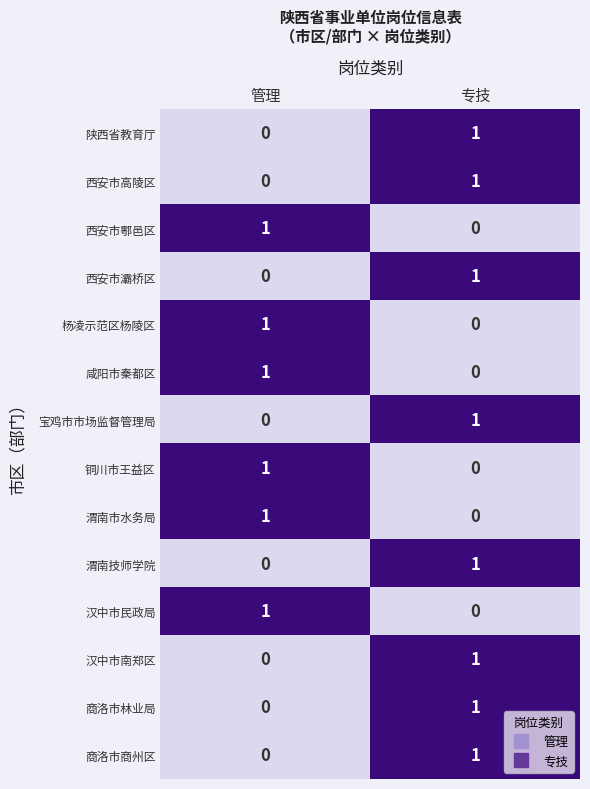

At which label does 杨凌示范区杨陵区 reach its minimum?

专技